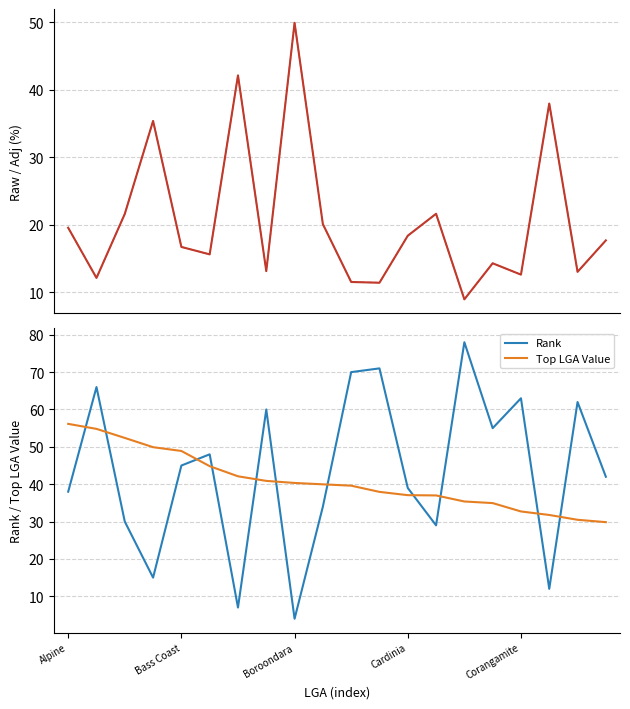

After their last crossing, which series has the higher values: Rank or Top LGA Value?

Rank